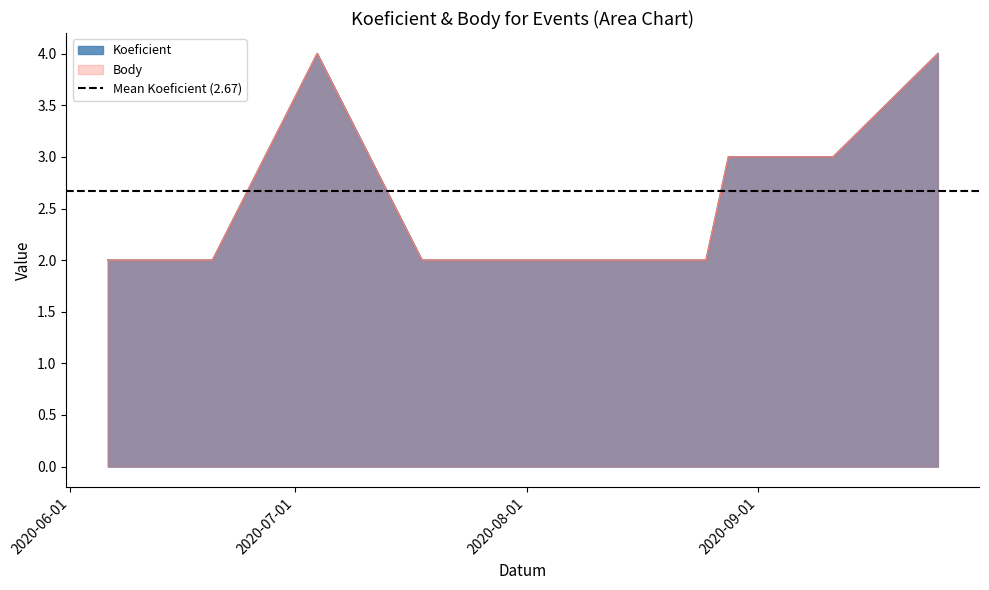

Reading left to right, list all the values displayed in this chart.

Koeficient: 2	2	4	2	2	2	3	3	4
Body: 2	2	4	2	2	2	3	3	4